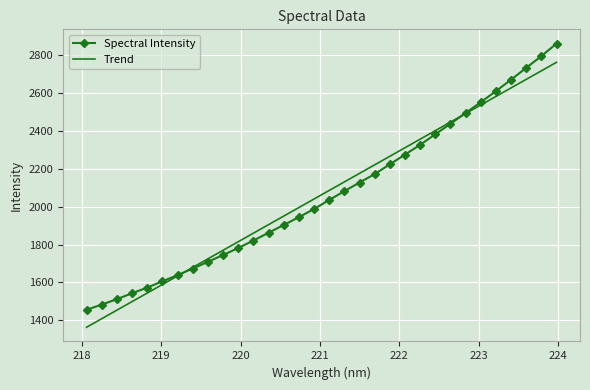

Which series has the largest range (max minus min)?

Spectral Intensity